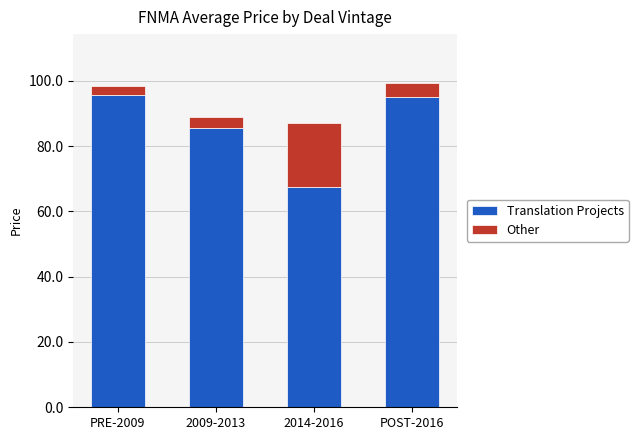

Where is Translation Projects nearest to the value 81?

2009-2013